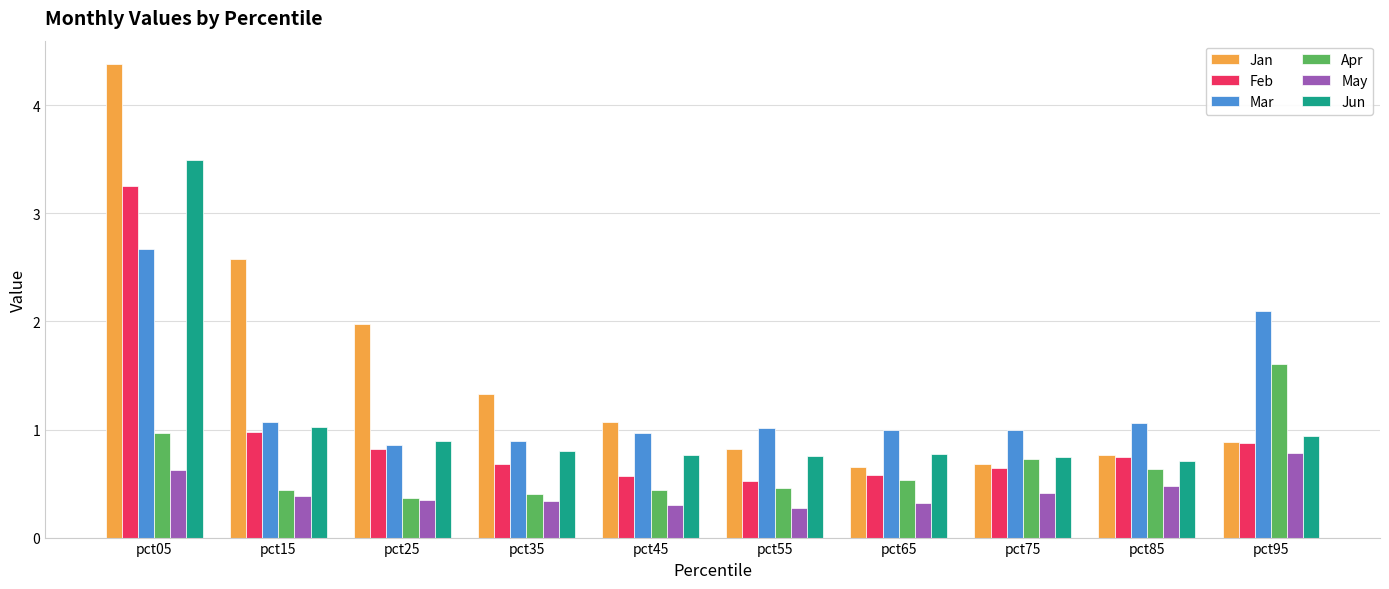

What is the sum of all May values?

4.3